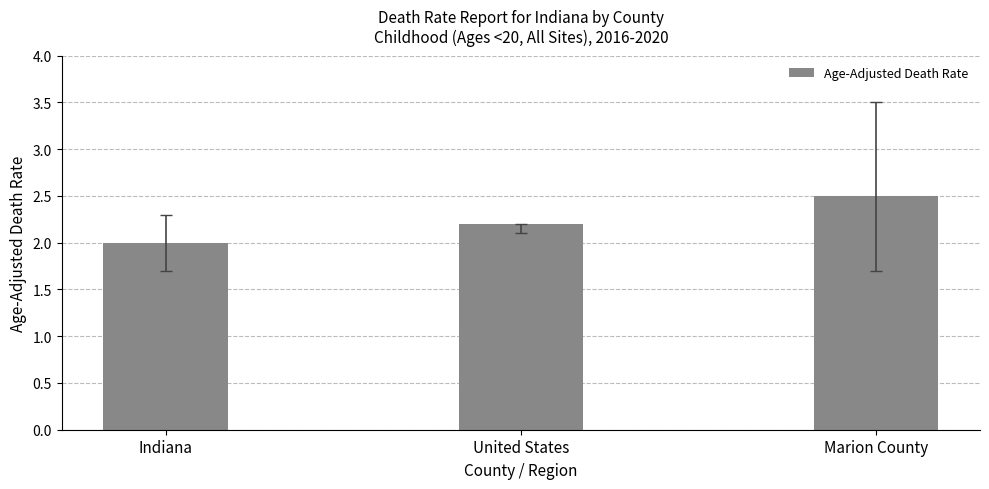

Which has a higher value, United States or Marion County?

Marion County